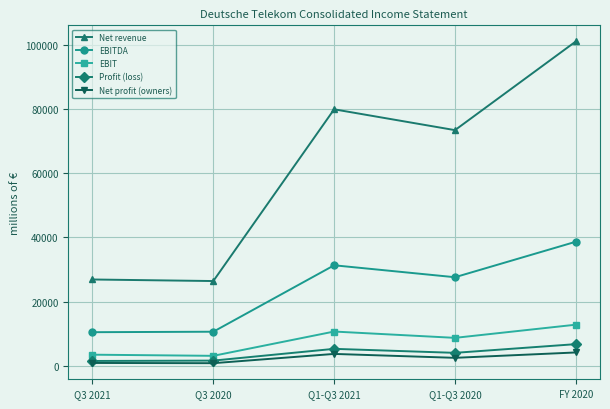

True or false: EBIT has a value of 12804 at FY 2020.

True